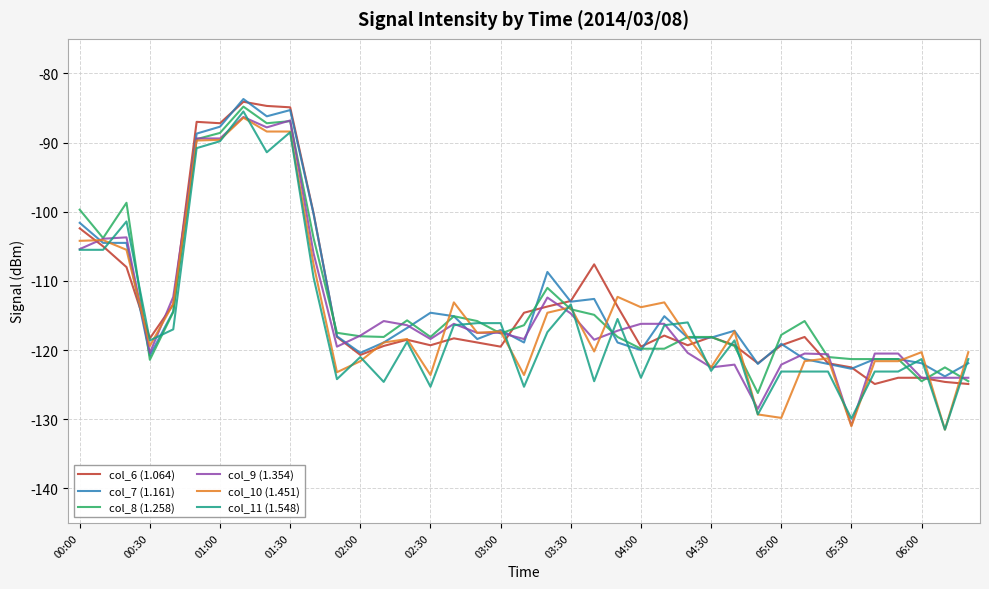

What are all the series names shown in the legend?

col_6 (1.064), col_7 (1.161), col_8 (1.258), col_9 (1.354), col_10 (1.451), col_11 (1.548)